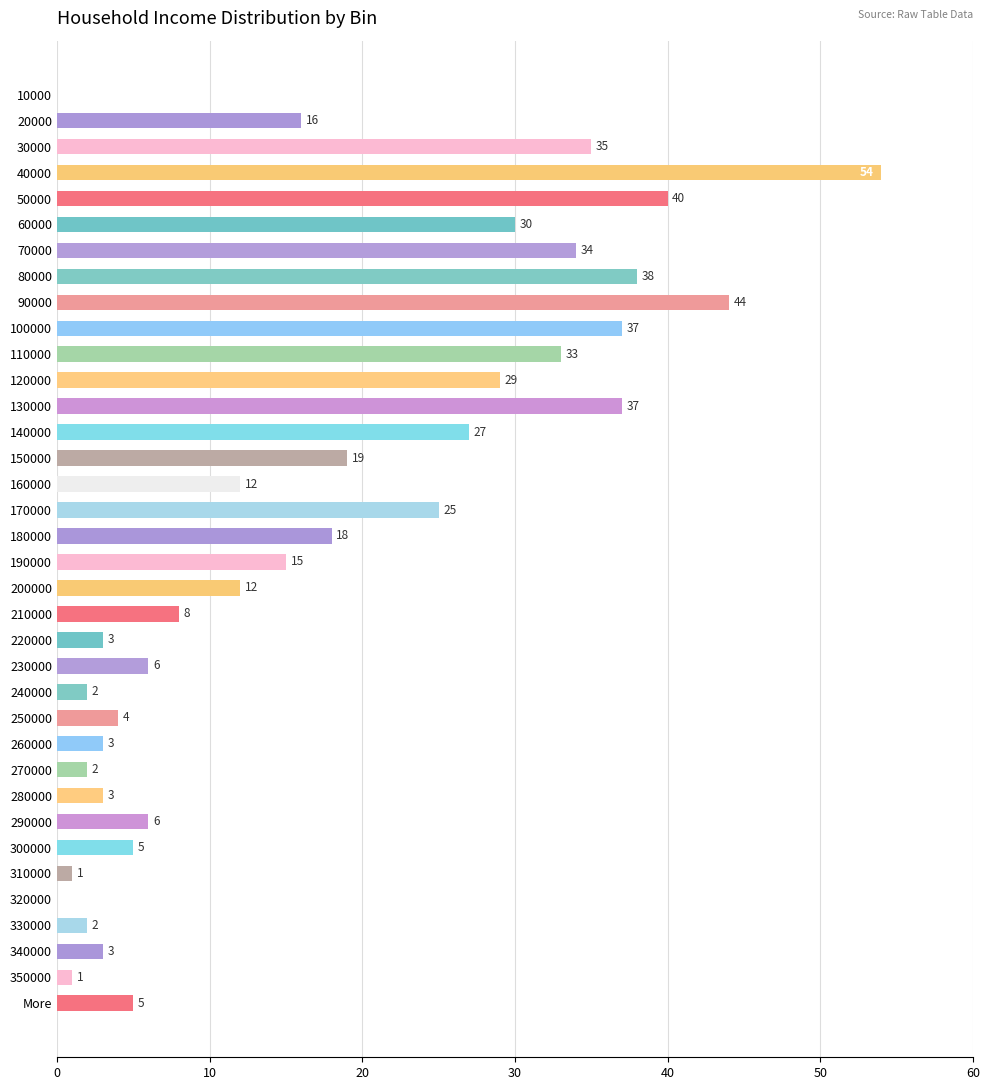

True or false: the data shows 5 at 300000.

True